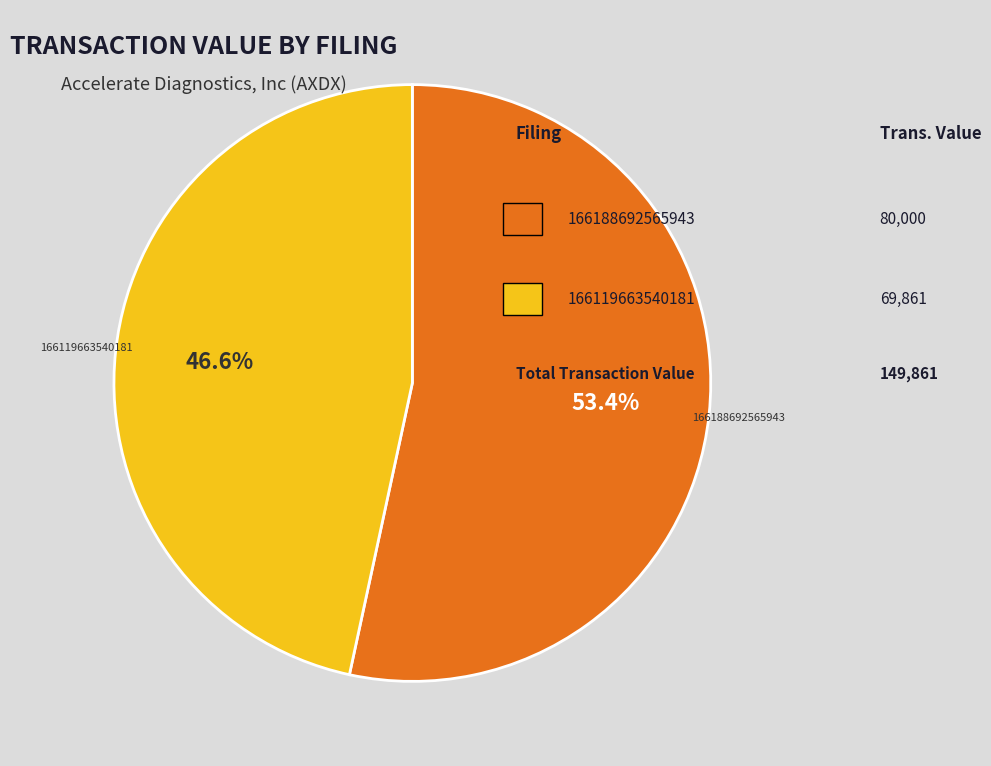

Is there a majority slice in this chart?

Yes